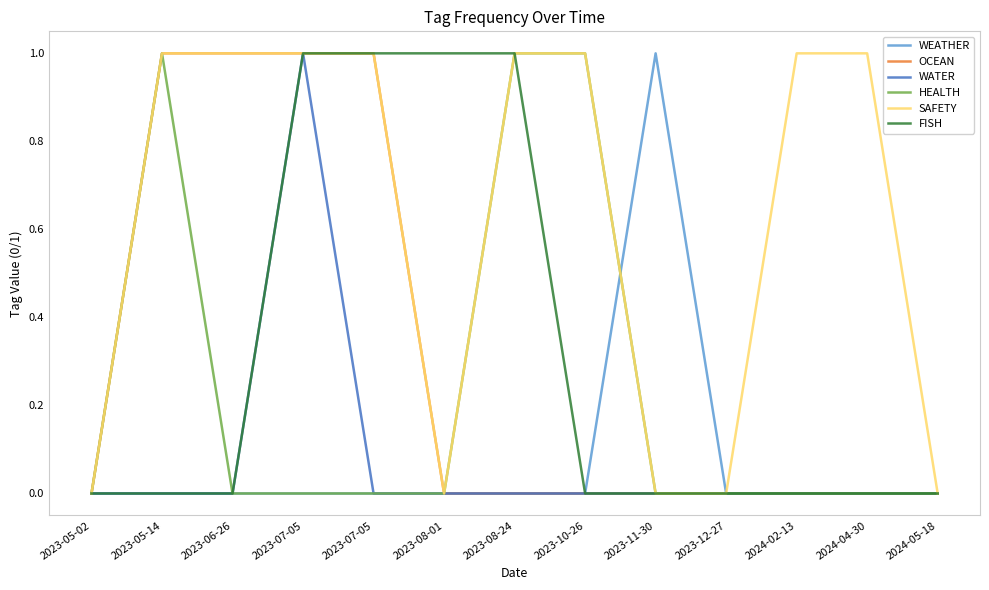

Where is the first local maximum for WEATHER?

2023-11-30